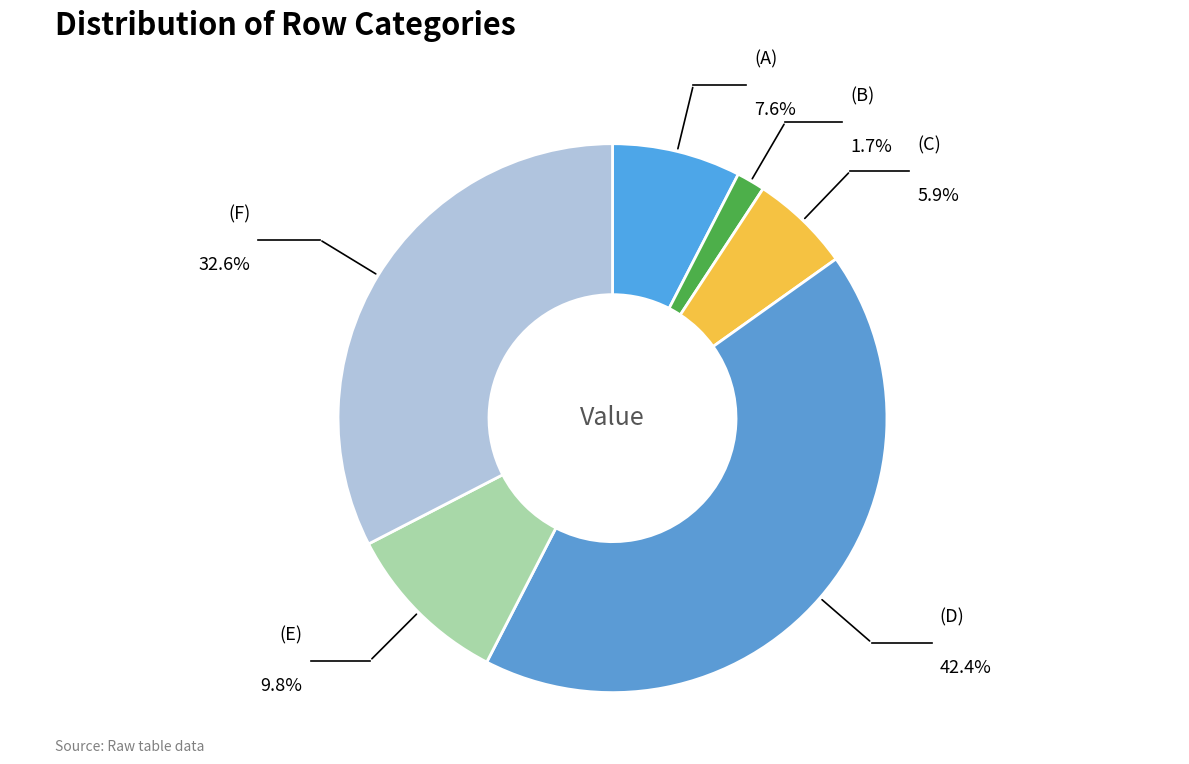

To the nearest percent, what portion does (C) represent?

6%